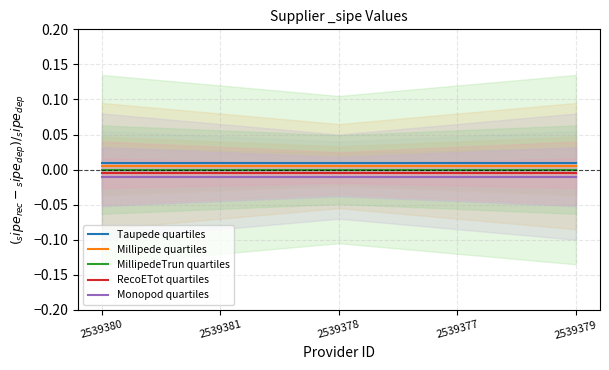

Is it true that Taupede quartiles equals 0.0 at 2539379?

True